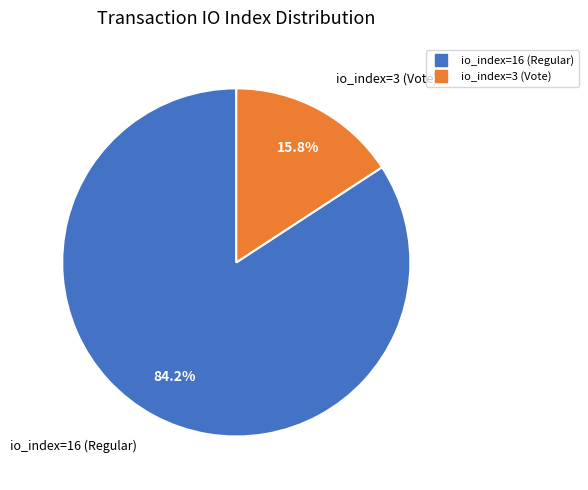

To the nearest percent, what is the average slice percentage?

50%